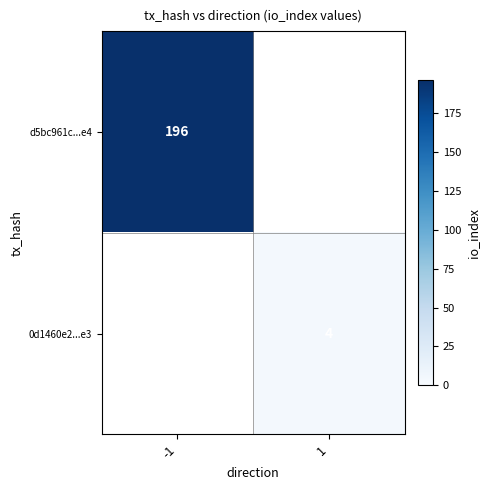

The value of 0d1460e2...e3 at 1 is 1. True or false?

False